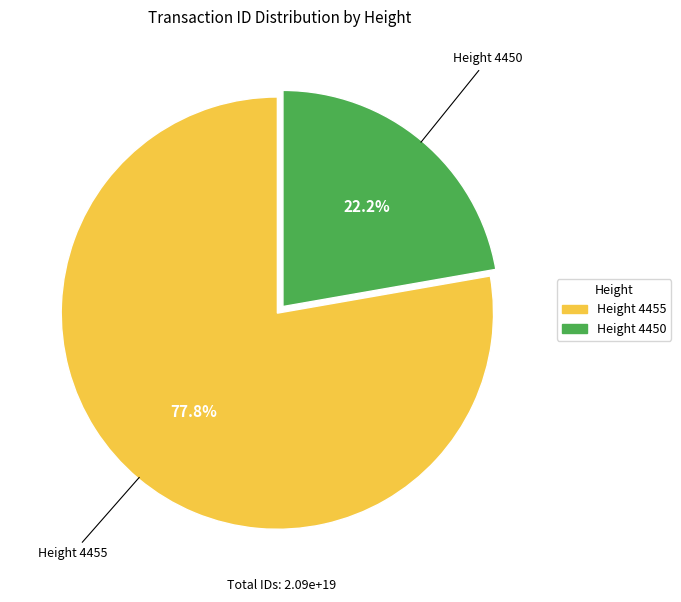

Count the number of slices in the pie.

2